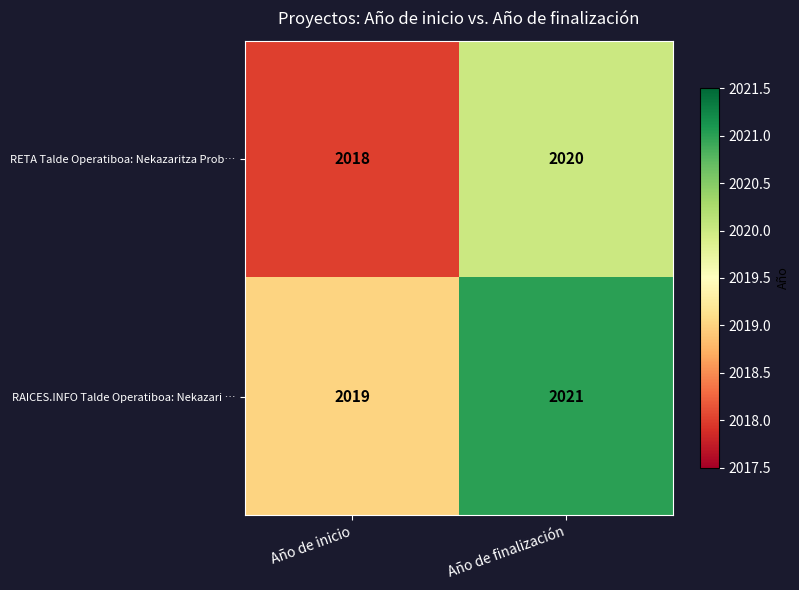

Reading right to left, list all the values displayed in this chart.

RETA Talde Operatiboa: Nekazaritza Prob…: Año de finalización=2020	Año de inicio=2018
RAICES.INFO Talde Operatiboa: Nekazari …: Año de finalización=2021	Año de inicio=2019